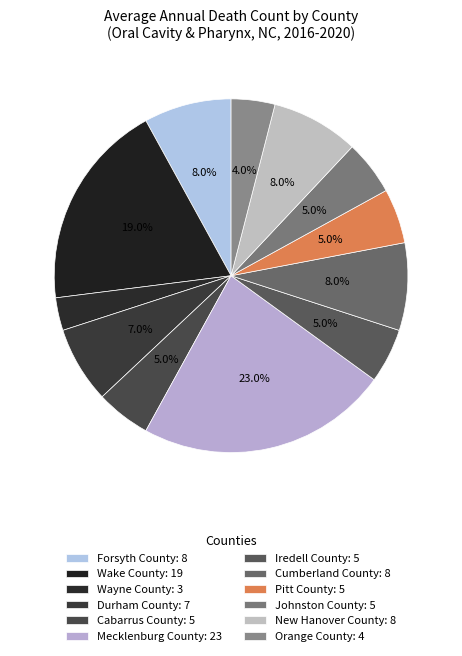

What is the total percentage of Cabarrus County and Pitt County?

10.0%